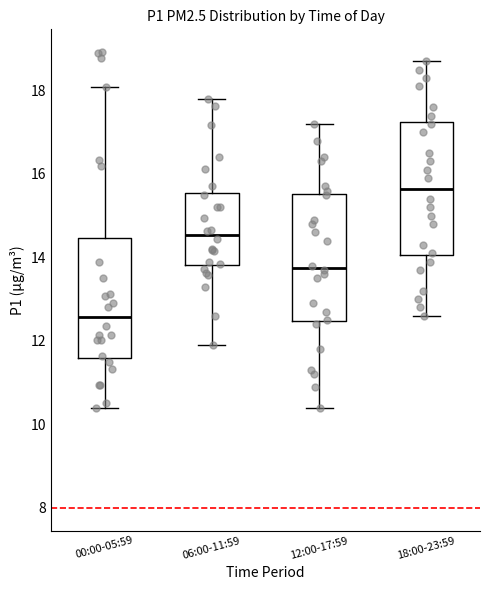

Reading left to right, read every box against the y-axis: the position of its median line, the range the box covers, and the ends of its whiskers. The values are not printed on the chart, so give them approximately, as read against the axis.

00:00-05:59: median 12.6, box 11.6 to 14.4, whiskers 10.4 to 18.0
06:00-11:59: median 14.6, box 13.8 to 15.6, whiskers 12.0 to 17.8
12:00-17:59: median 13.8, box 12.4 to 15.6, whiskers 10.4 to 17.2
18:00-23:59: median 15.6, box 14.0 to 17.2, whiskers 12.6 to 18.8